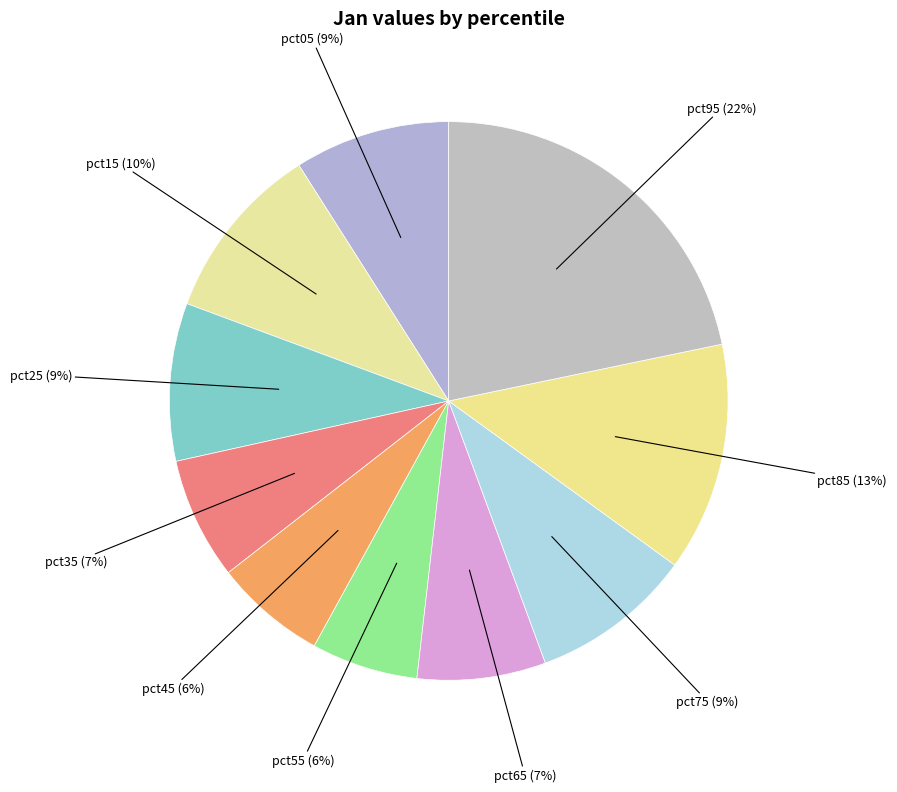

Rank the categories by value from highest to lowest.

pct95, pct85, pct15, pct75, pct25, pct05, pct65, pct35, pct45, pct55